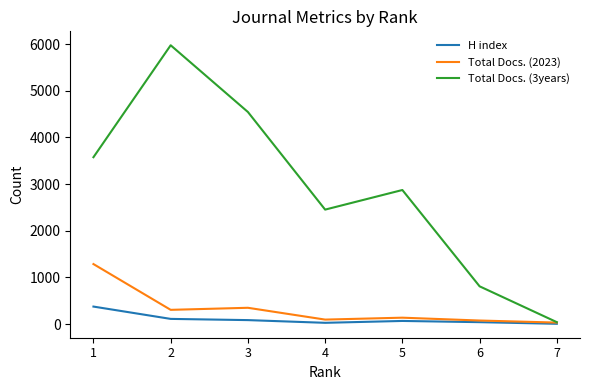

List the series in order of their peak value, lowest first.

H index, Total Docs. (2023), Total Docs. (3years)